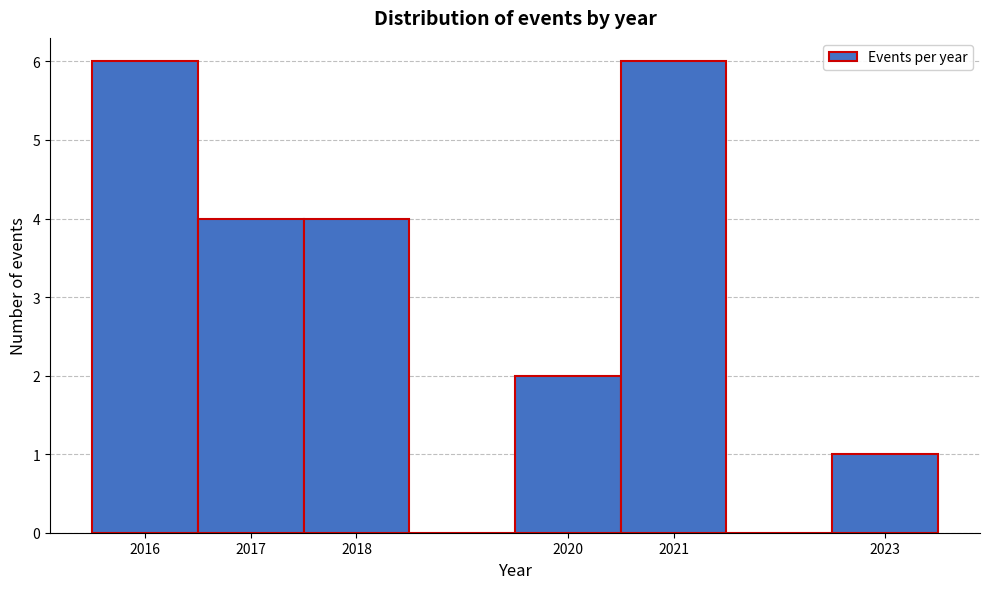

How tall is the bar that spans 2015.5 to 2016.5 on the x-axis? The values are not printed on the chart, so give them approximately, as read against the axis.

6